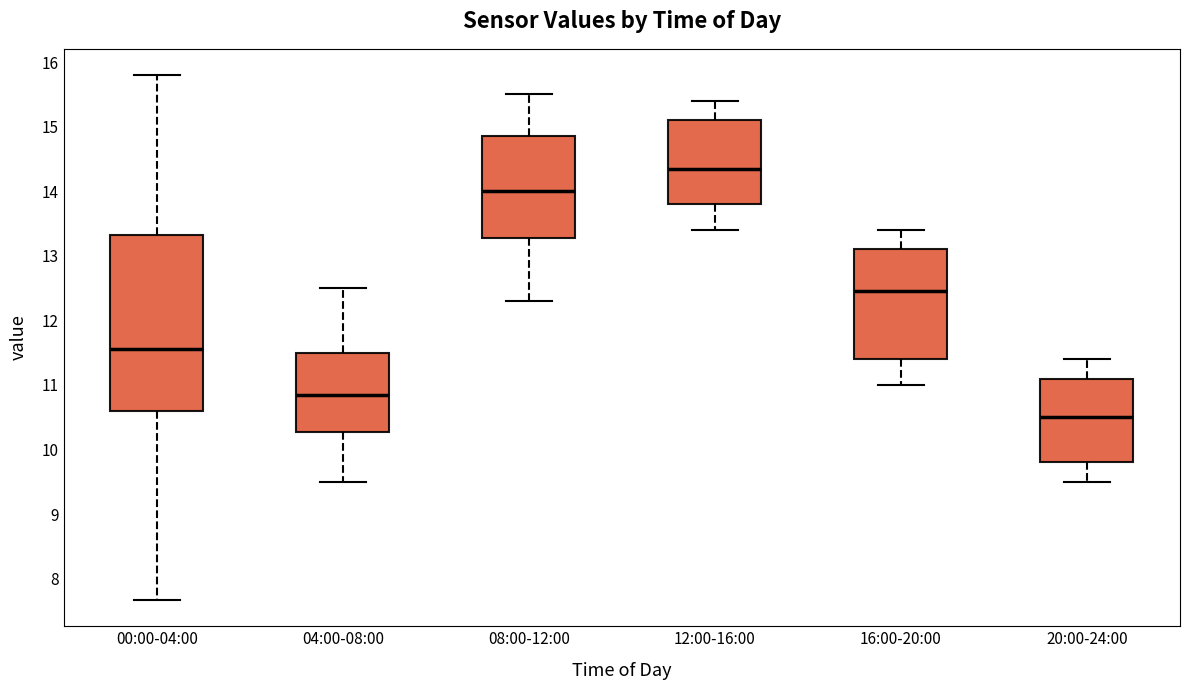

Where is the lower edge of the box for 08:00-12:00 on the y-axis? The values are not printed on the chart, so give them approximately, as read against the axis.

13.3